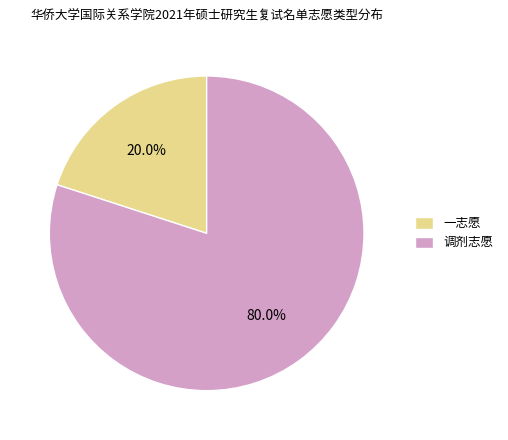

Which slice is the largest?

调剂志愿